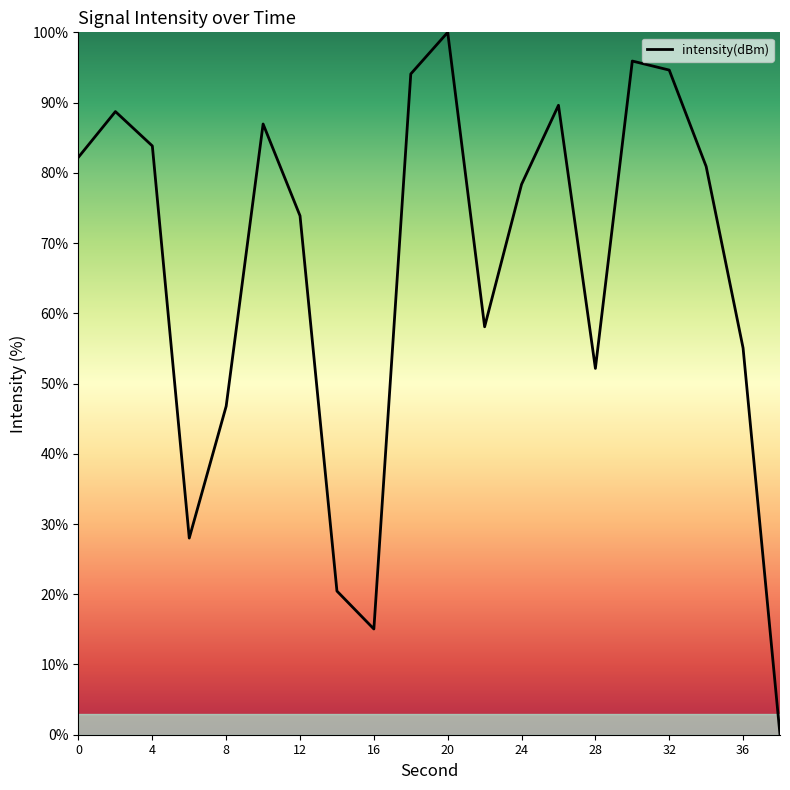

What is the difference between the maximum and minimum values?

100.0